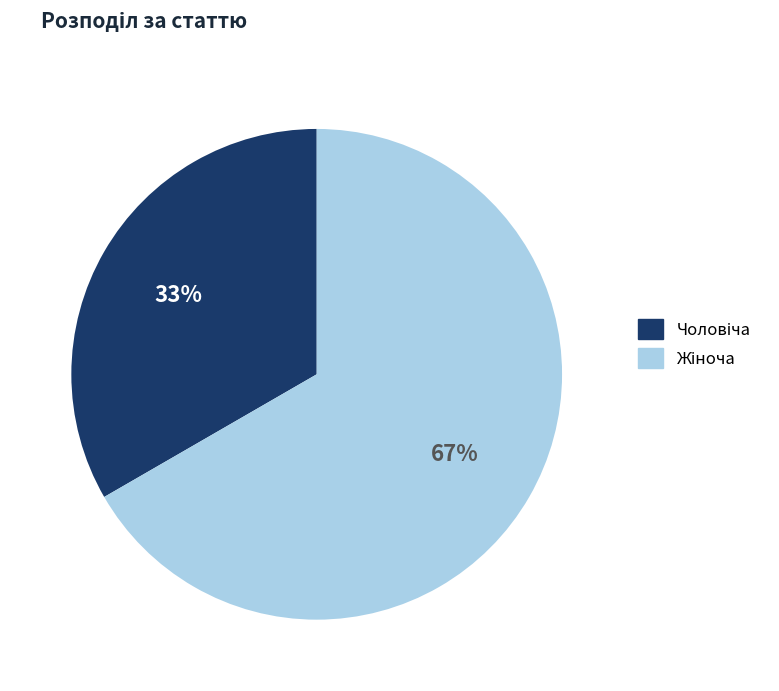

To the nearest percent, what is the average slice percentage?

50%